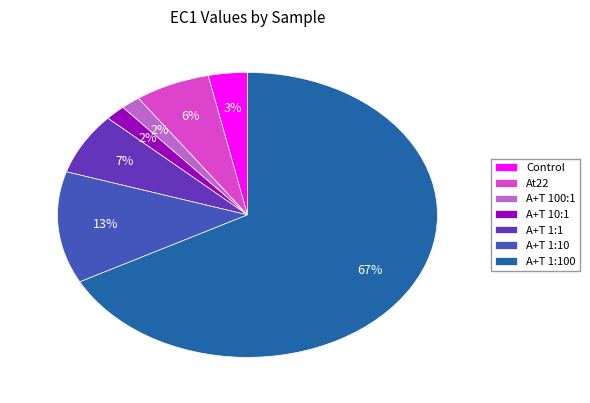

Combined, do A+T 10:1 and A+T 1:10 account for over 50%?

No